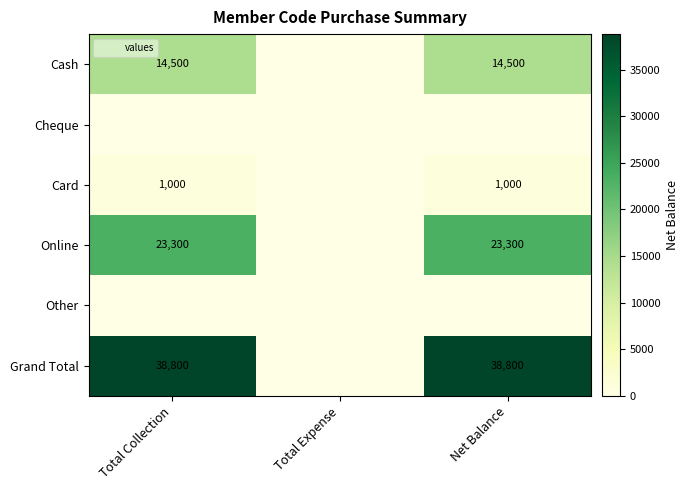

What is the highest value of the Online series?

23300